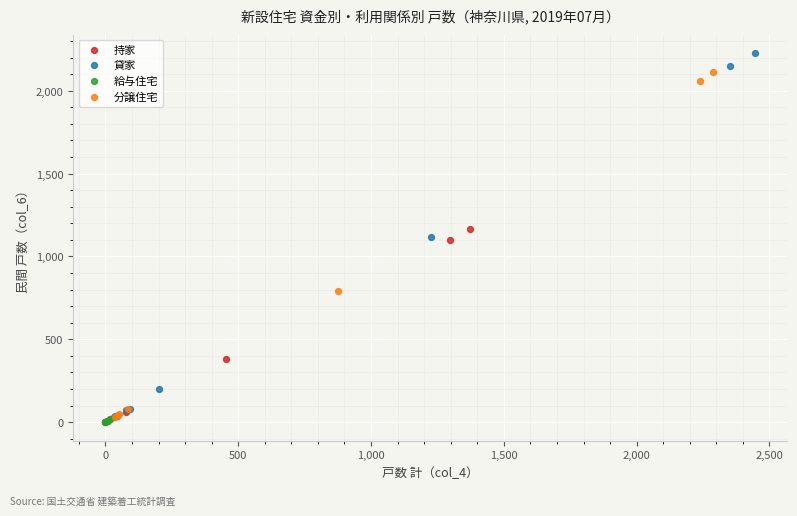

Which series has the largest Y range (max minus min)?

貸家